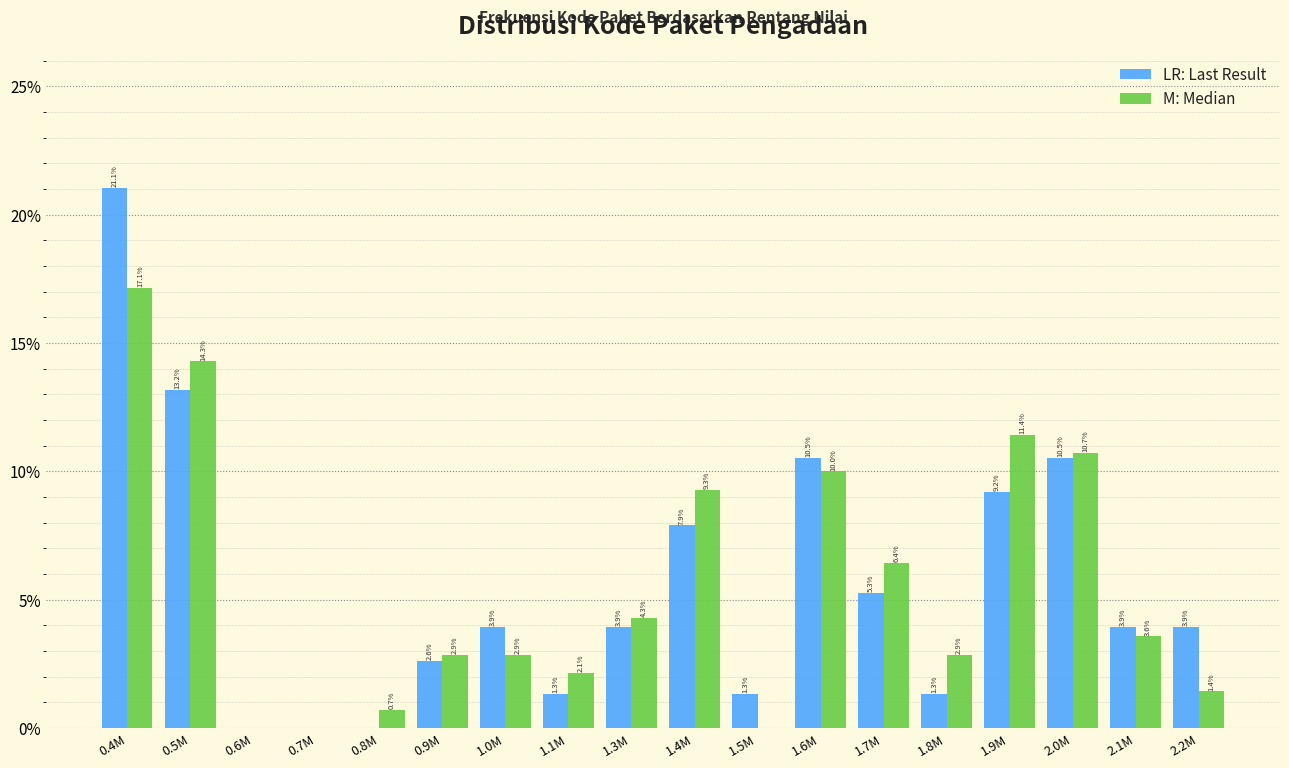

Reading left to right, what are all the values shown in this chart?

LR: Last Result: 0.4M=21.1	0.5M=13.2	0.6M=0.0	0.7M=0.0	0.8M=0.0	0.9M=2.6	1.0M=3.9	1.1M=1.3	1.3M=3.9	1.4M=7.9	1.5M=1.3	1.6M=10.5	1.7M=5.3	1.8M=1.3	1.9M=9.2	2.0M=10.5	2.1M=3.9	2.2M=3.9
M: Median: 0.4M=17.1	0.5M=14.3	0.6M=0.0	0.7M=0.0	0.8M=0.7	0.9M=2.9	1.0M=2.9	1.1M=2.1	1.3M=4.3	1.4M=9.3	1.5M=0.0	1.6M=10.0	1.7M=6.4	1.8M=2.9	1.9M=11.4	2.0M=10.7	2.1M=3.6	2.2M=1.4